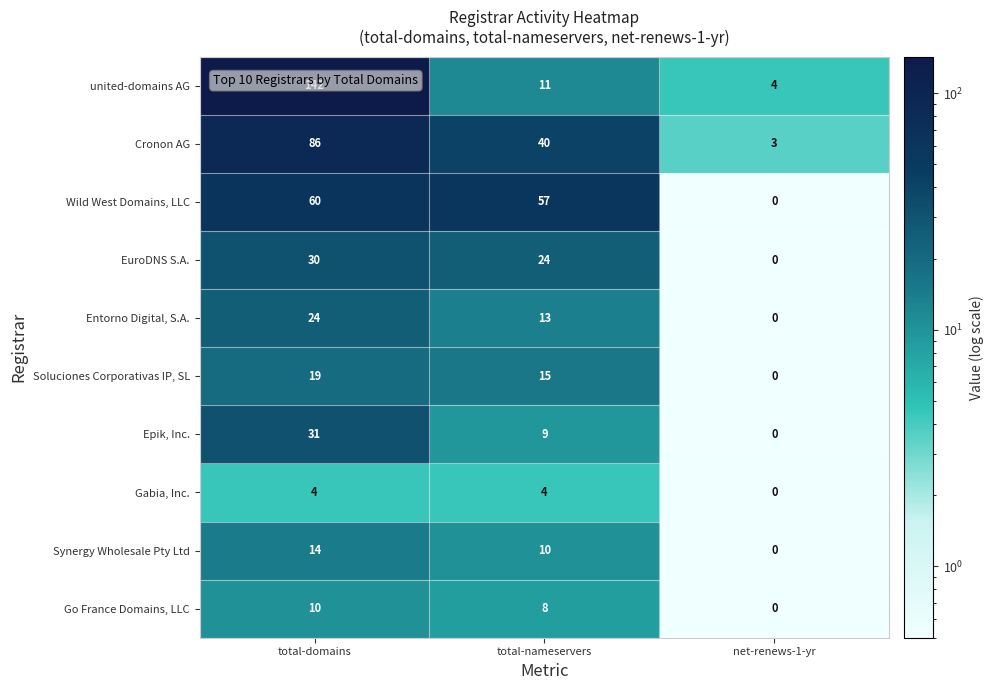

What is the spread (max minus min) of values at total-domains?

138